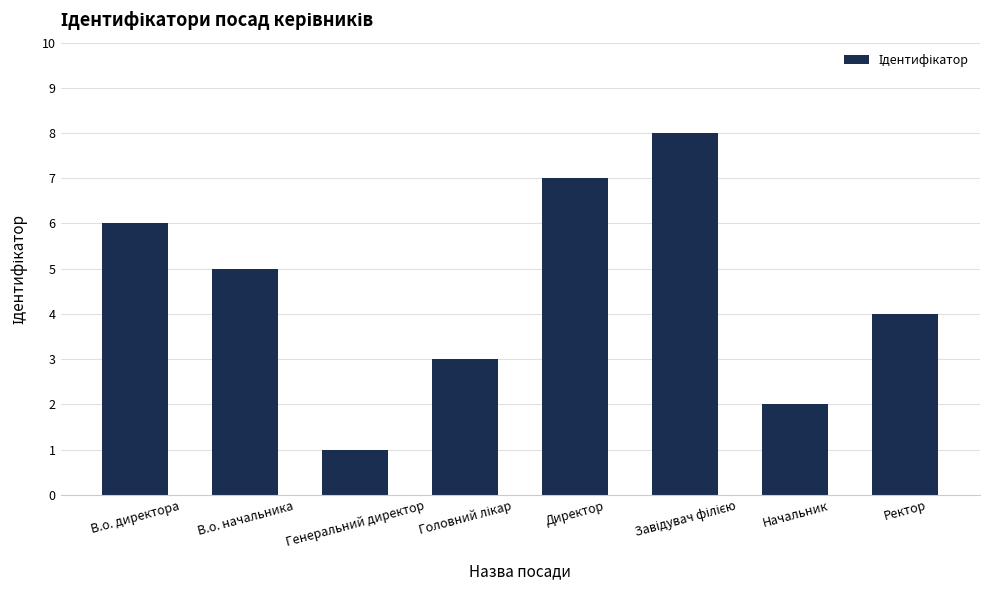

The value at Директор is 11. True or false?

False